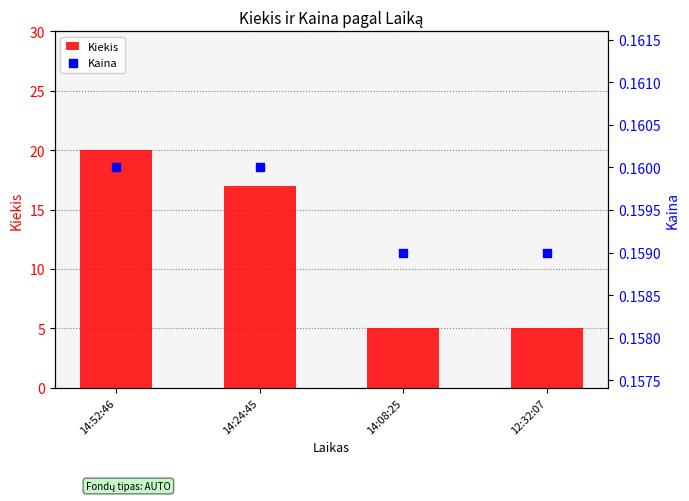

At which category is the sum across all series the highest?

14:52:46